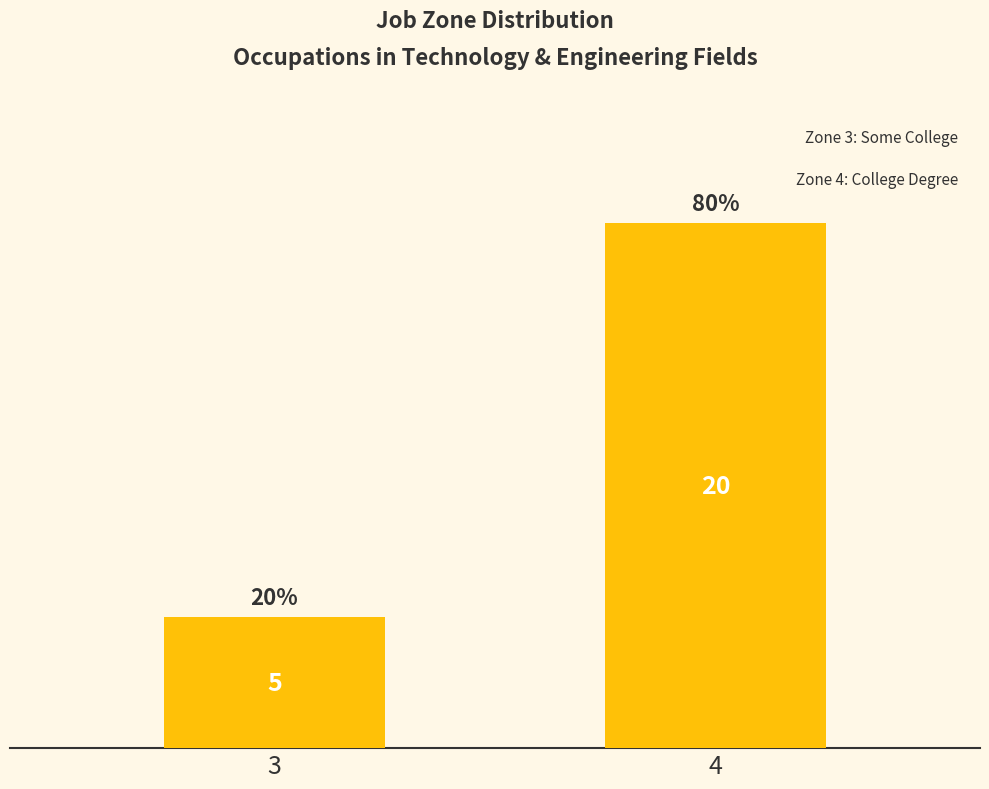

What is the difference between the maximum and minimum values?

15